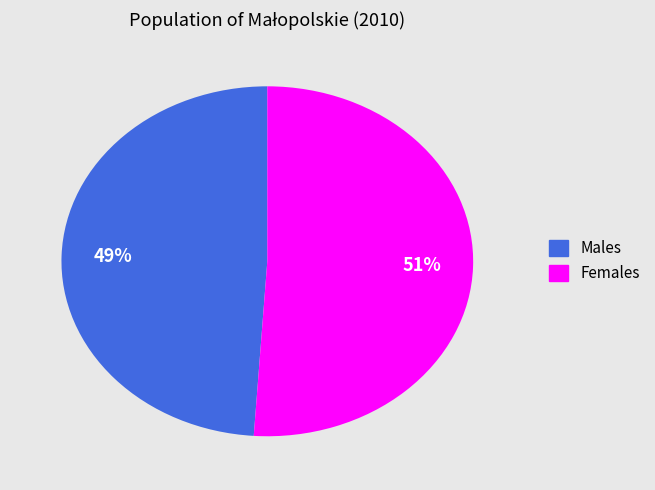

To the nearest percent, what is the combined percentage of Males and Females?

100%